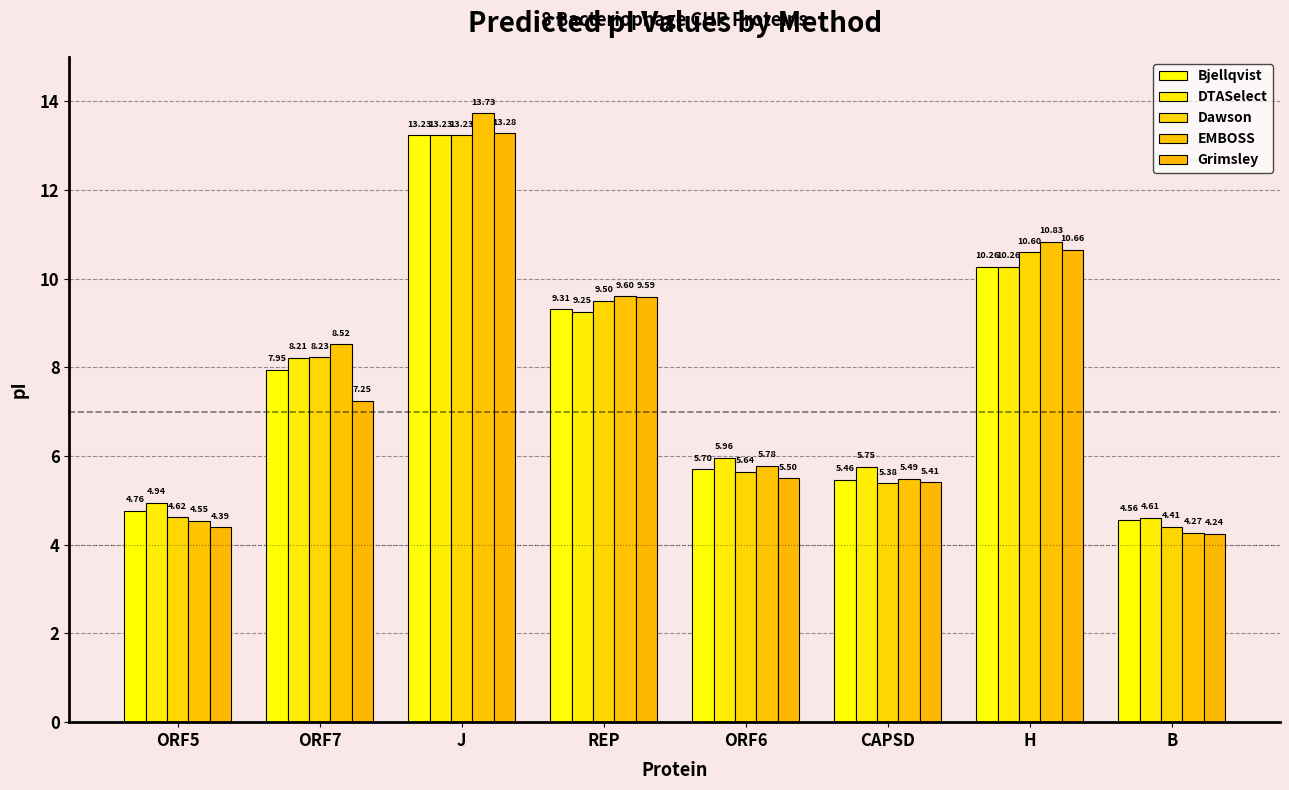

At how many categories does at least one series exceed 7?

4